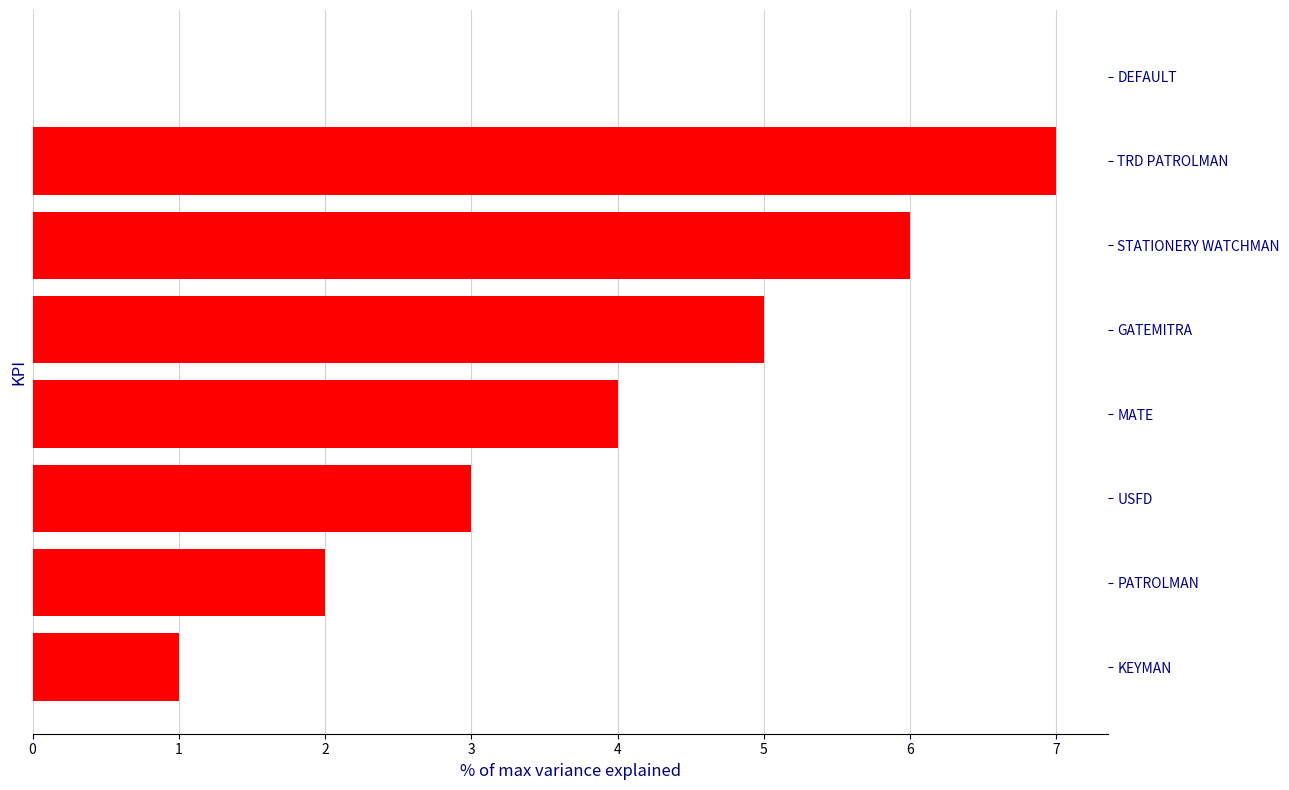

Count the values in the range 2 to 6.

5